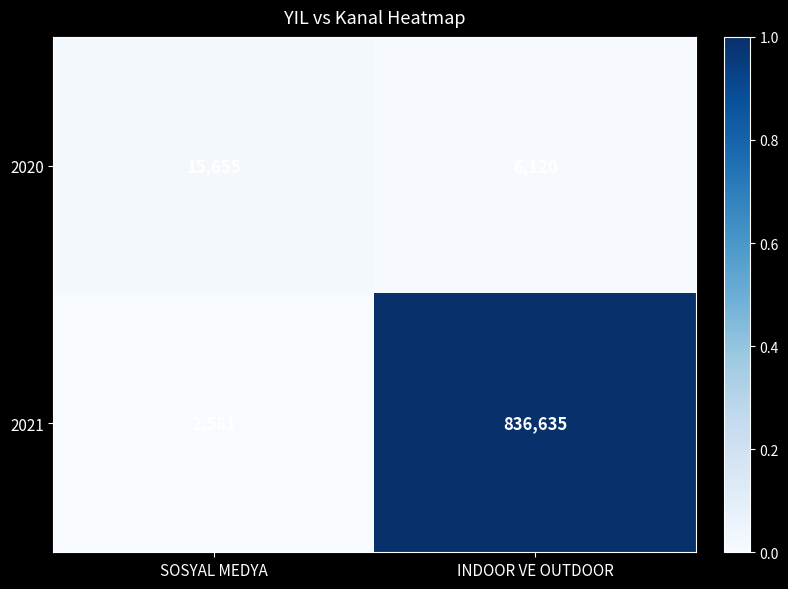

Reading right to left, extract all data points from this chart.

2020: 6120	15655
2021: 836635	2581